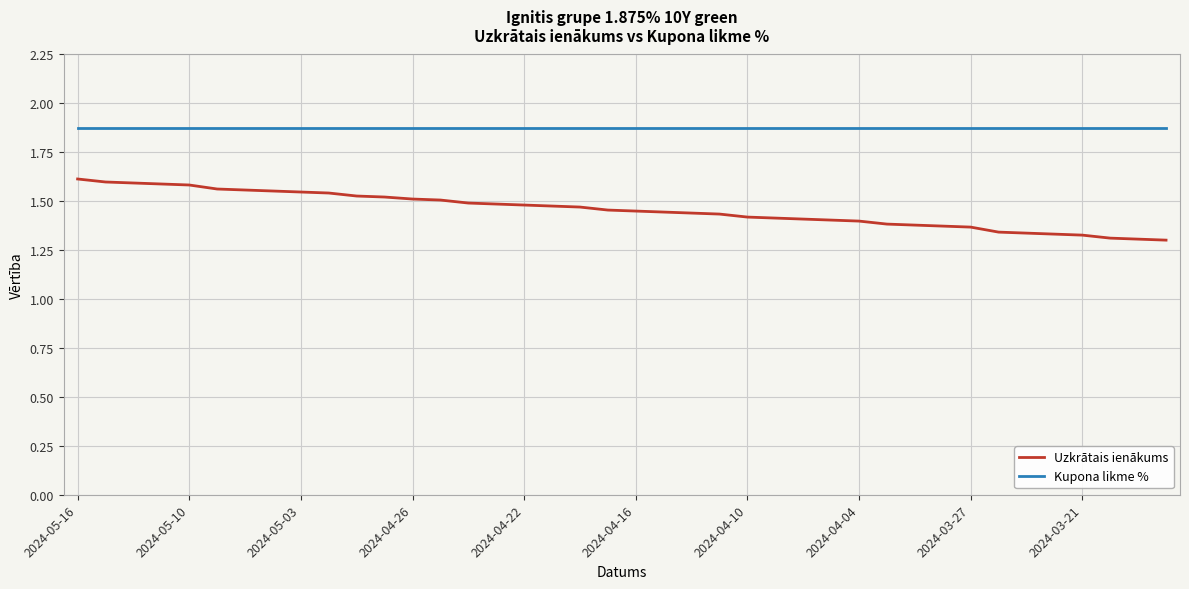

True or false: Uzkrātais ienākums and Kupona likme % intersect in this chart.

False